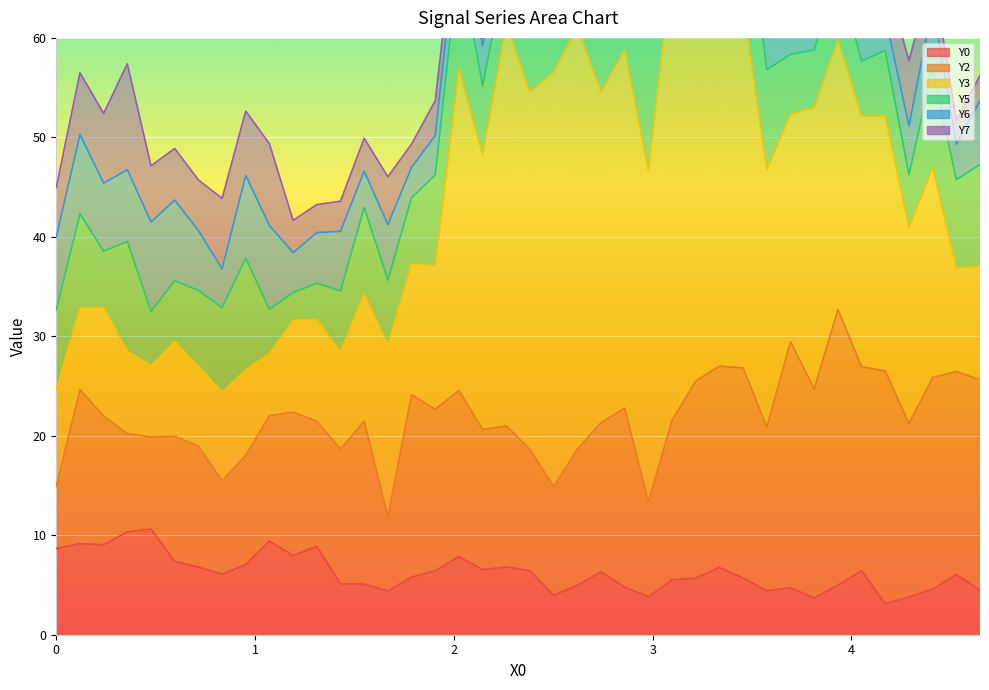

In Y0, how many points are lower than both neighbors (excluding endpoints)?

10